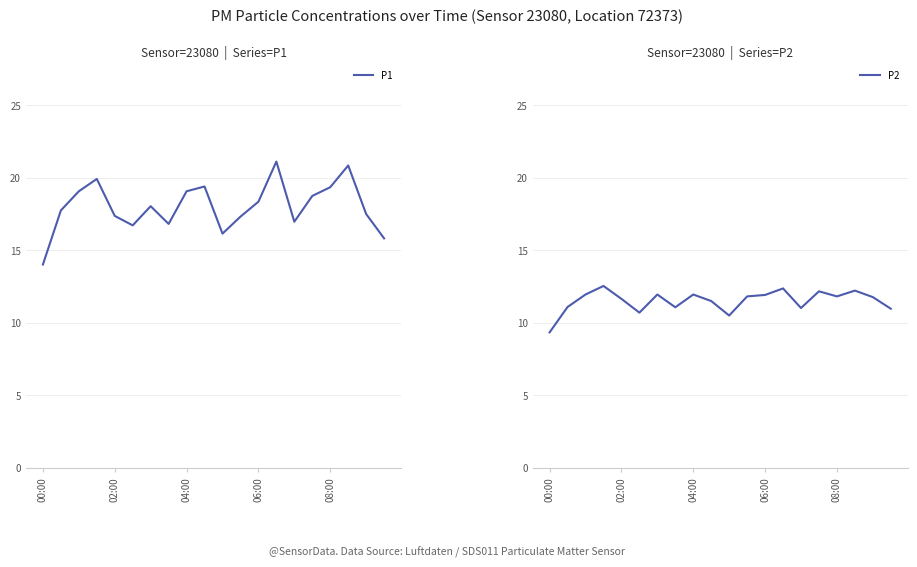

What value does the P2 series have at 08:00?

11.8